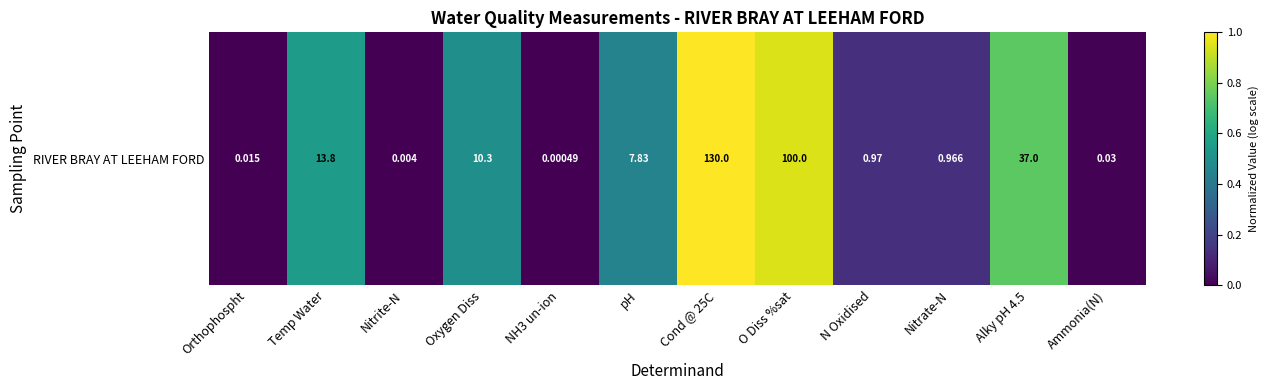

Which has a higher value, Nitrite-N or pH?

pH